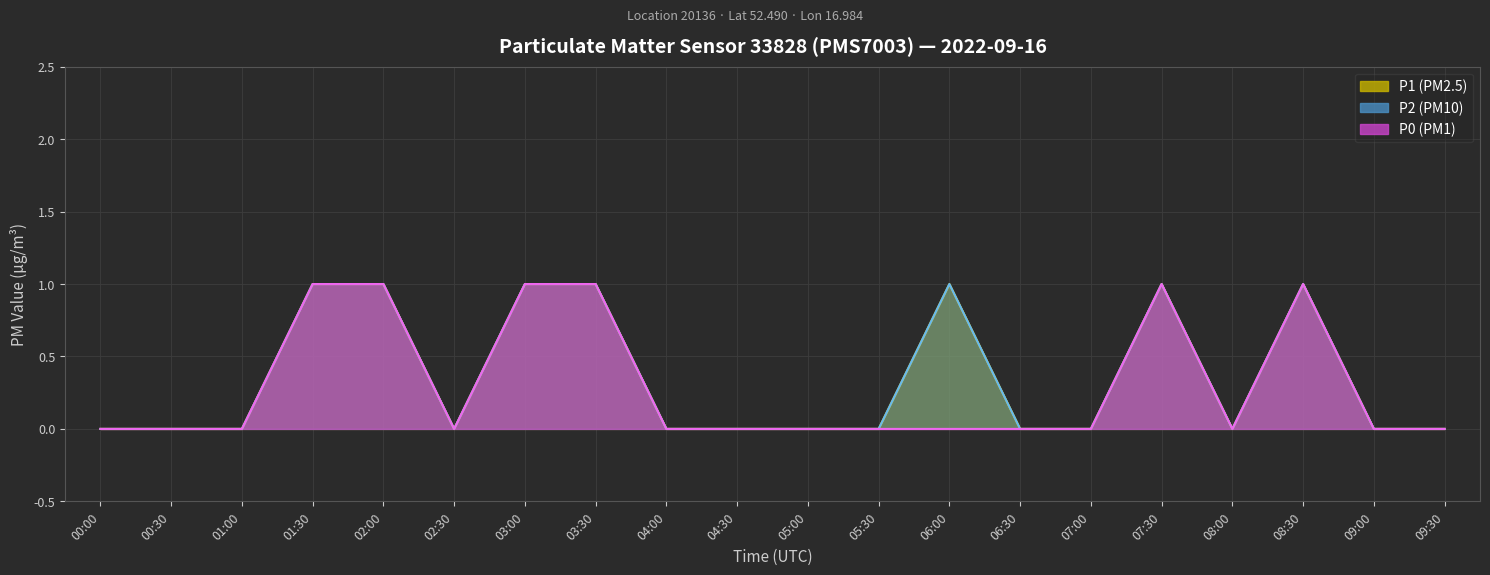

True or false: P0 and P1 intersect in this chart.

False